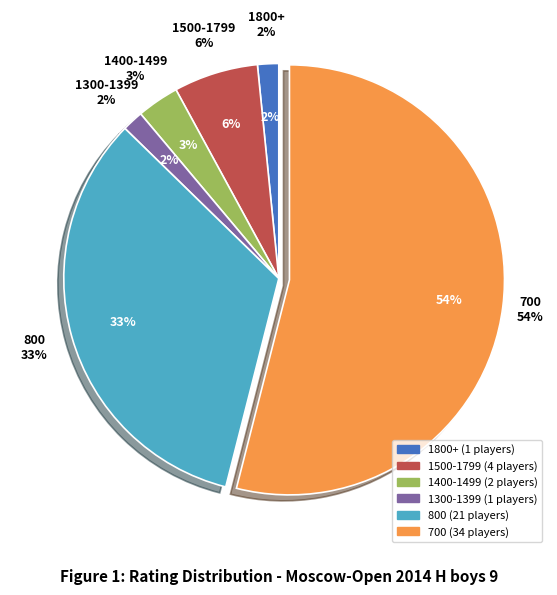

Which has a higher value, 1543 or 1485?

1543